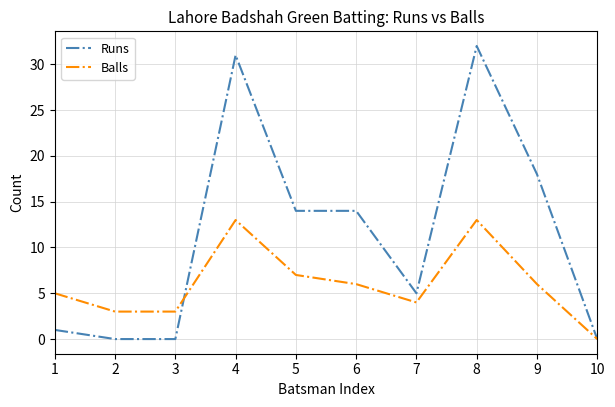

At 4, list the series in order from smallest to largest.

Balls, Runs